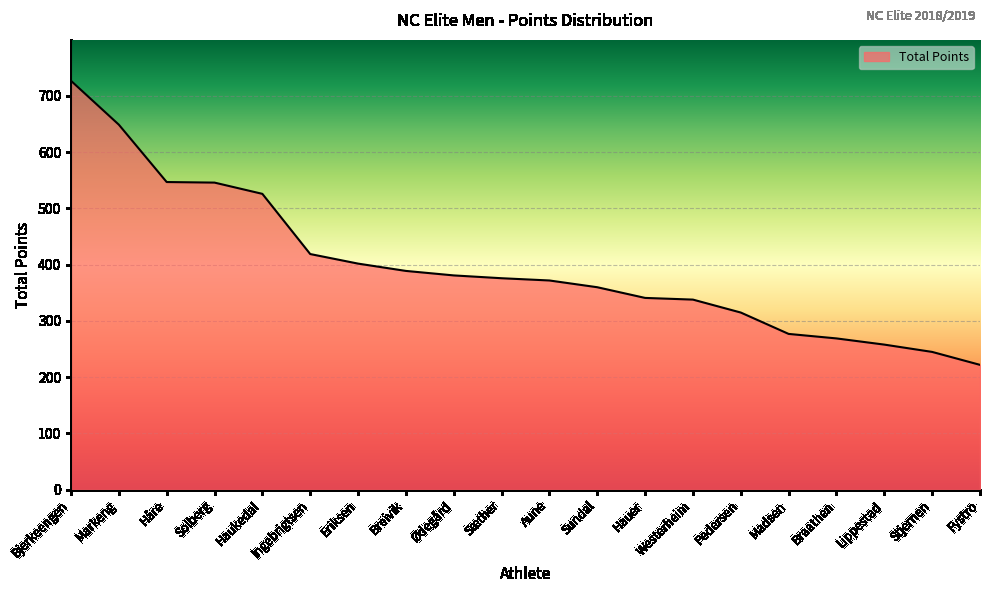

The chart shows a value of 452 at Markeng. True or false?

False